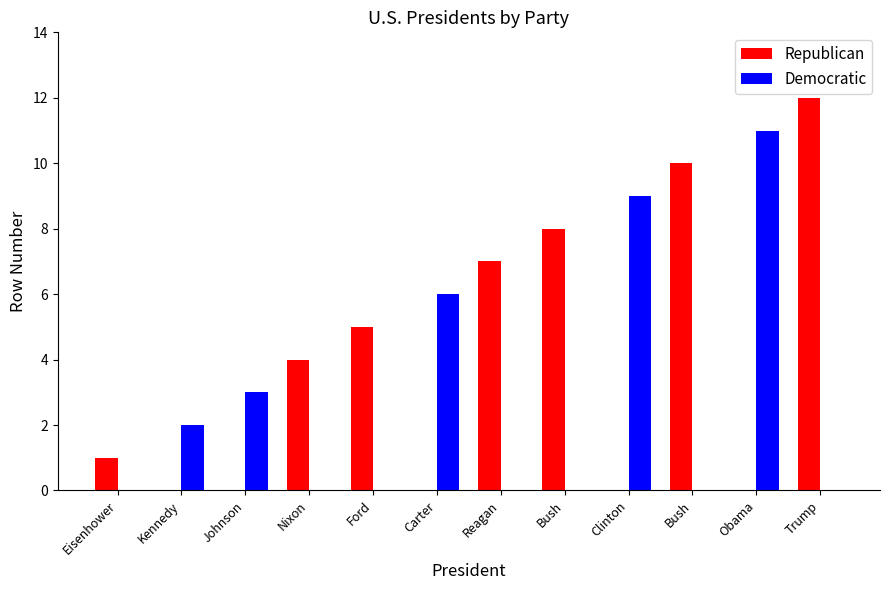

Are the bars grouped side by side (vs. stacked)?

Yes